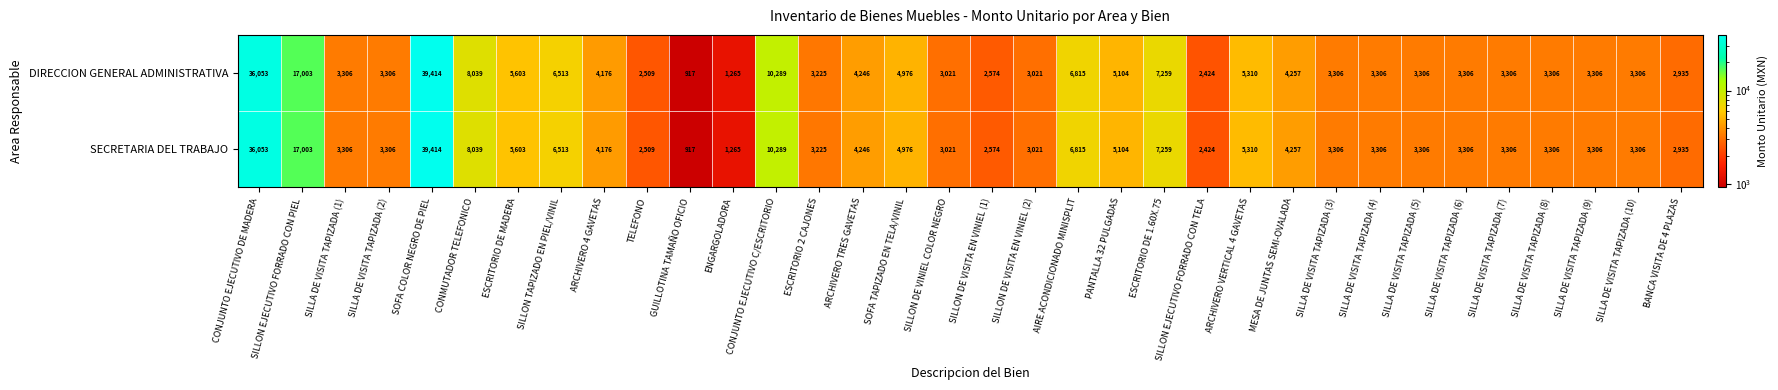

At which label is DIRECCION GENERAL ADMINISTRATIVA closest to 20165?

SILLON EJECUTIVO FORRADO CON PIEL